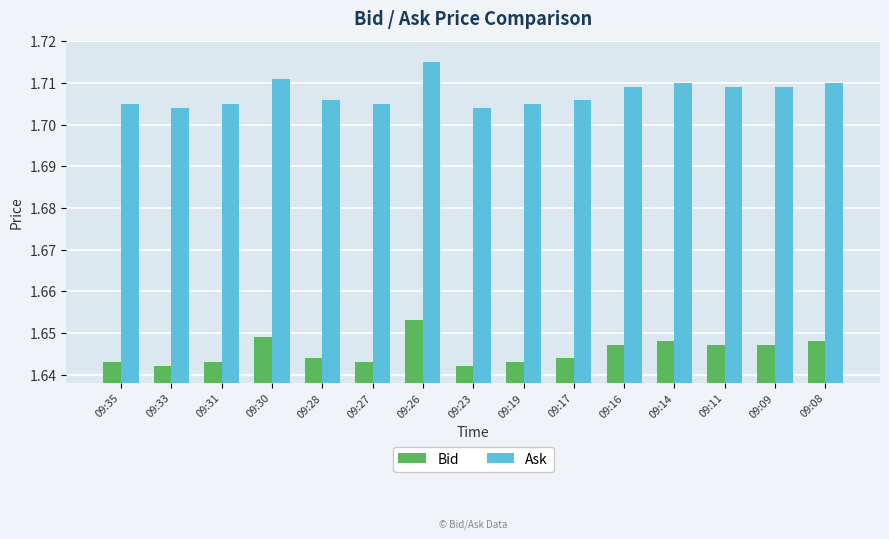

The value of Bid at 09:08 is 2.8. True or false?

False